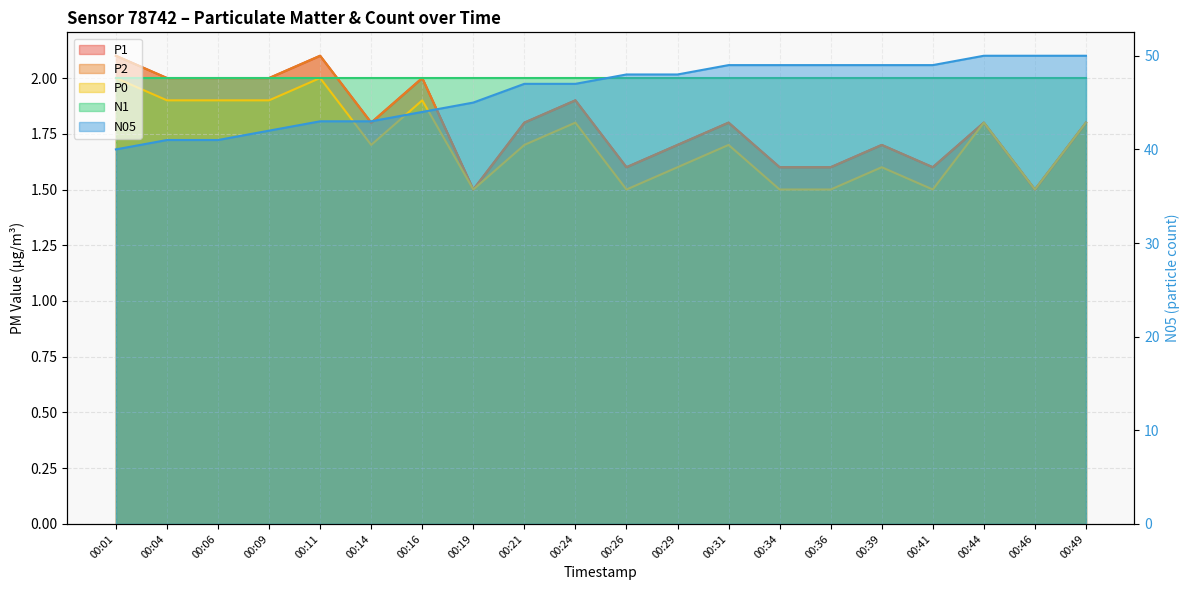

Rank the categories by P2 value from highest to lowest.

00:01, 00:11, 00:04, 00:06, 00:09, 00:16, 00:24, 00:14, 00:21, 00:31, 00:44, 00:49, 00:29, 00:39, 00:26, 00:34, 00:36, 00:41, 00:19, 00:46